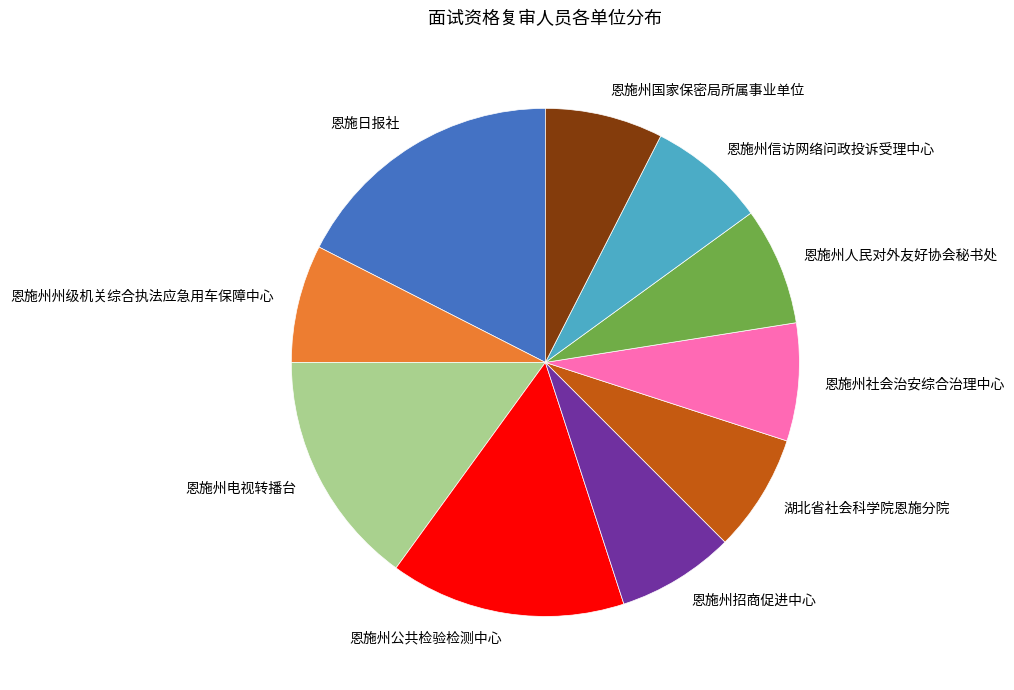

Approximately how many times larger is the value at 恩施州电视转播台 compared to 恩施州公共检验检测中心?

1.0